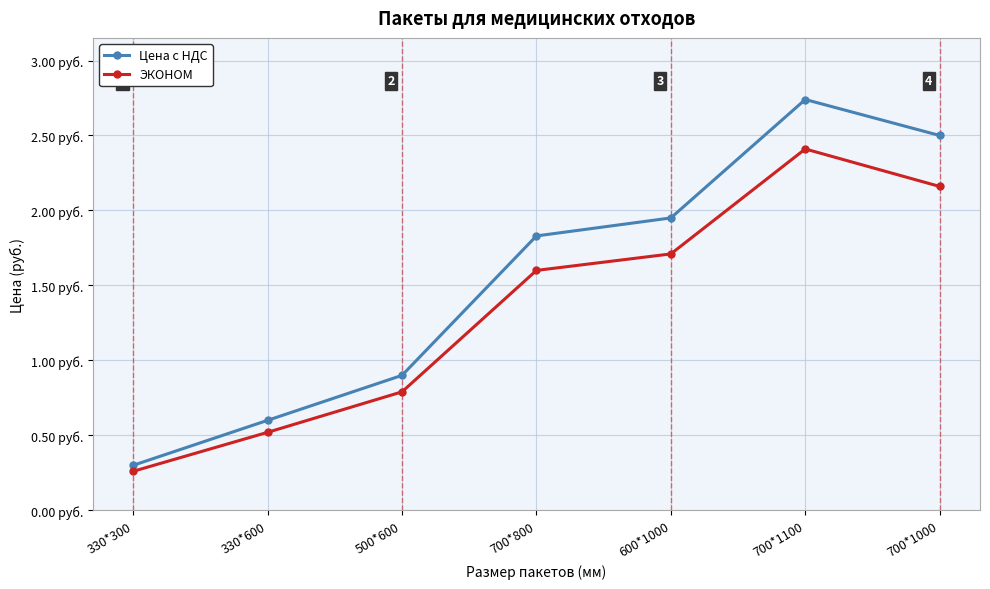

At which label is ЭКОНОМ closest to 1?

500*600